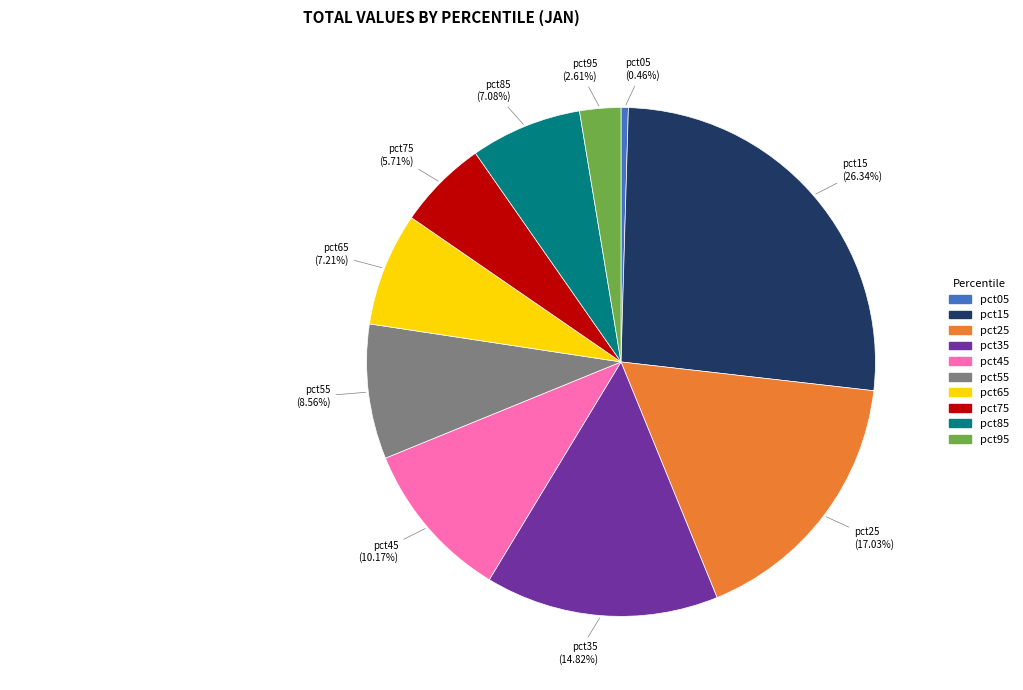

Does any single category account for the majority?

No